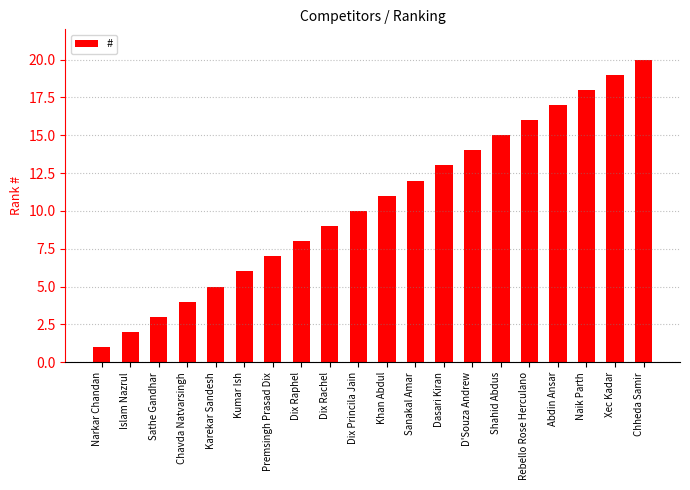

What position from the right is Naik Parth?

3